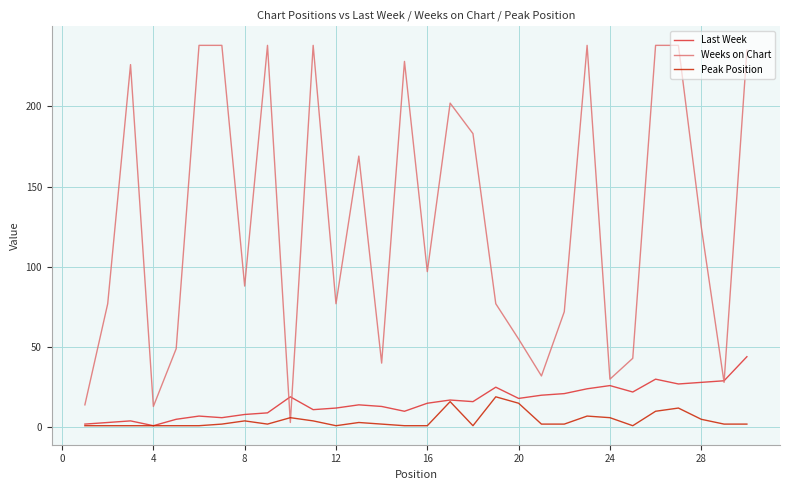

In Peak Position, how many points are higher than both neighbors (excluding endpoints)?

7